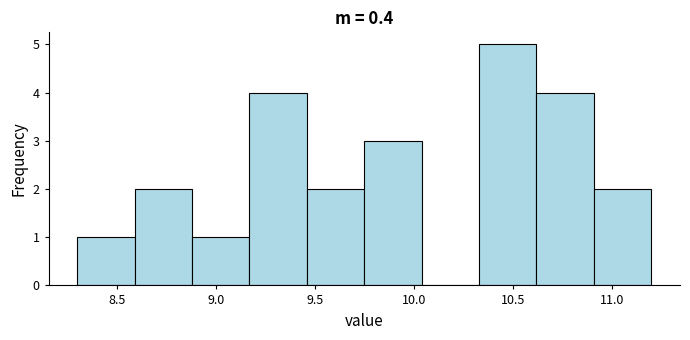

What is the height of the bar covering 10.33 to 10.62 on the x-axis? Neither the bar edges nor the heights are printed on the chart, so give them approximately, as read against the axes.

5